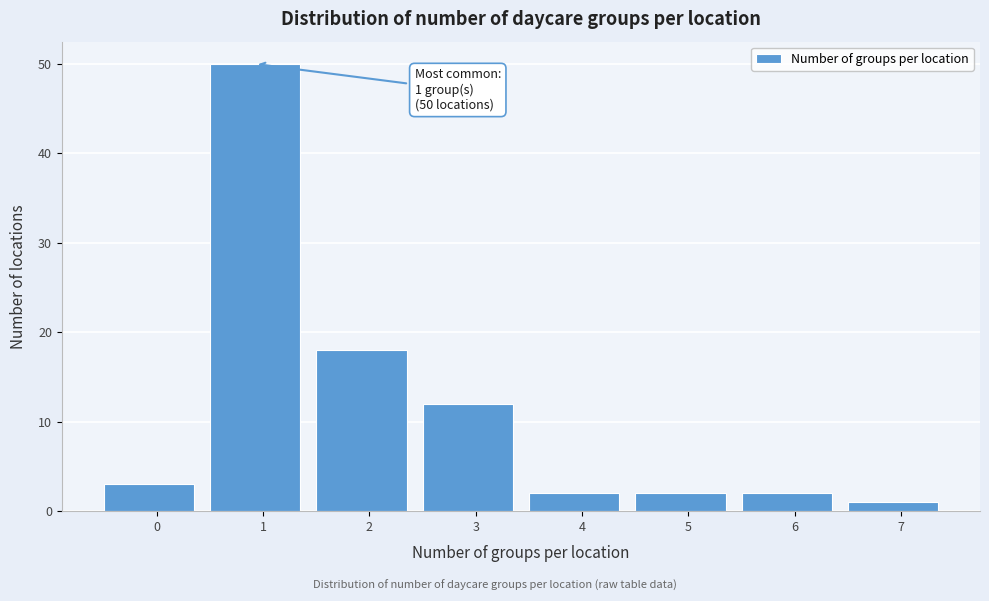

Reading right to left, transcribe all the data shown in this chart.

1	2	2	2	12	18	50	3